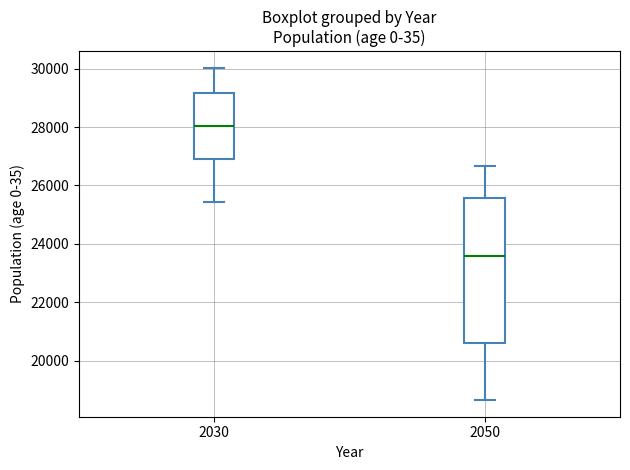

Where is the upper edge of the box at x = 2030 on the y-axis? The values are not printed on the chart, so give them approximately, as read against the axis.

29200